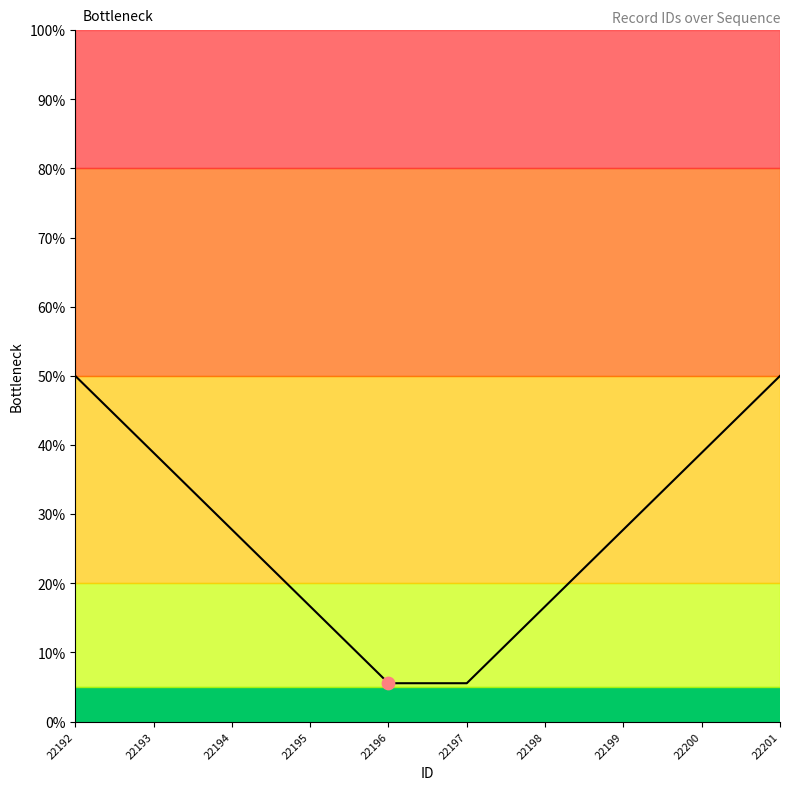

Which has a higher value, 22197 or 22195?

22195